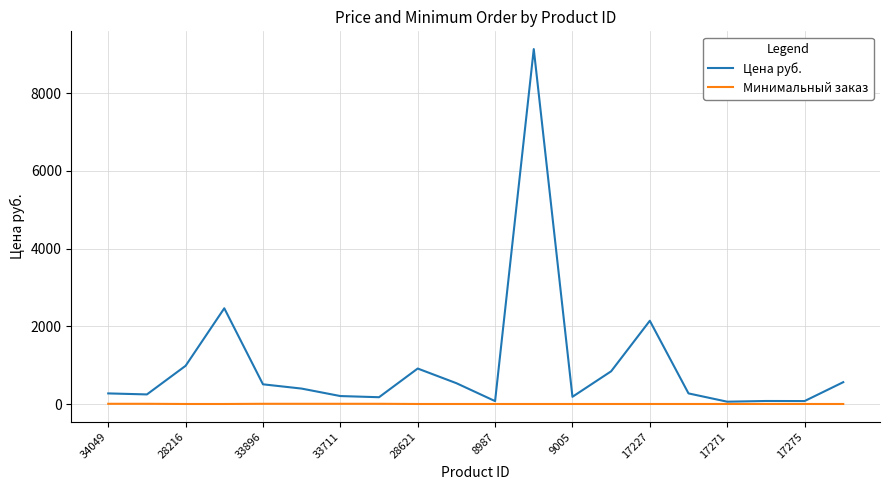

How many lines are shown in the chart?

2